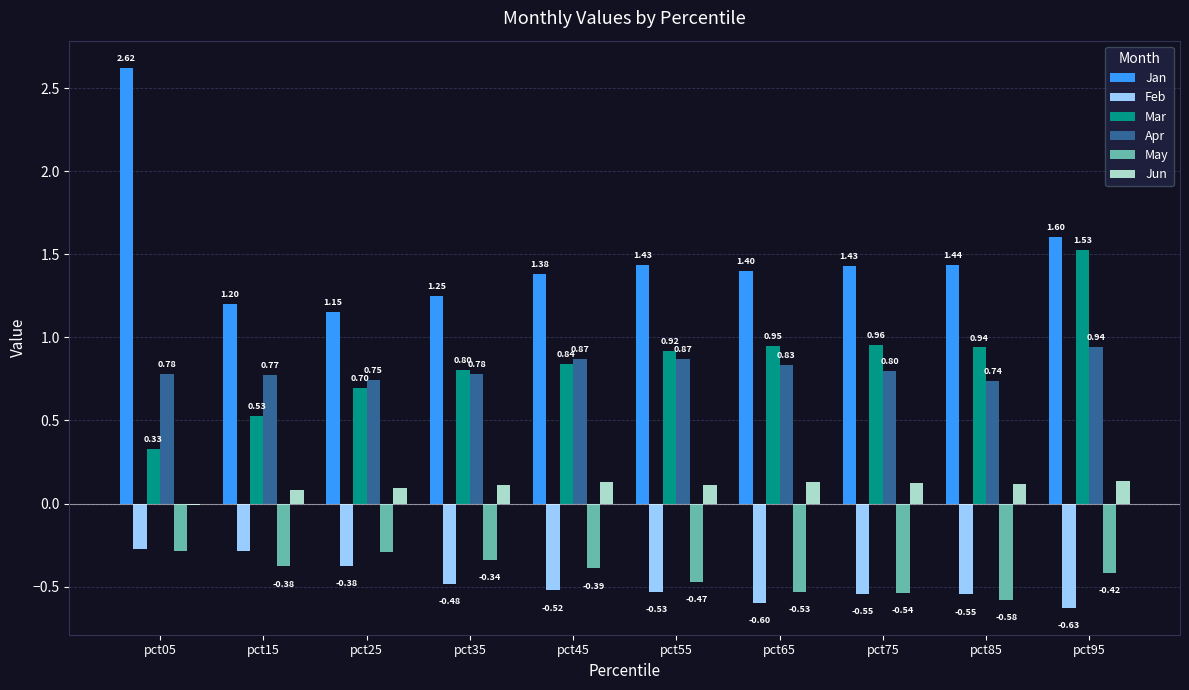

Between pct25 and pct55, which series saw the biggest shift?

Jan